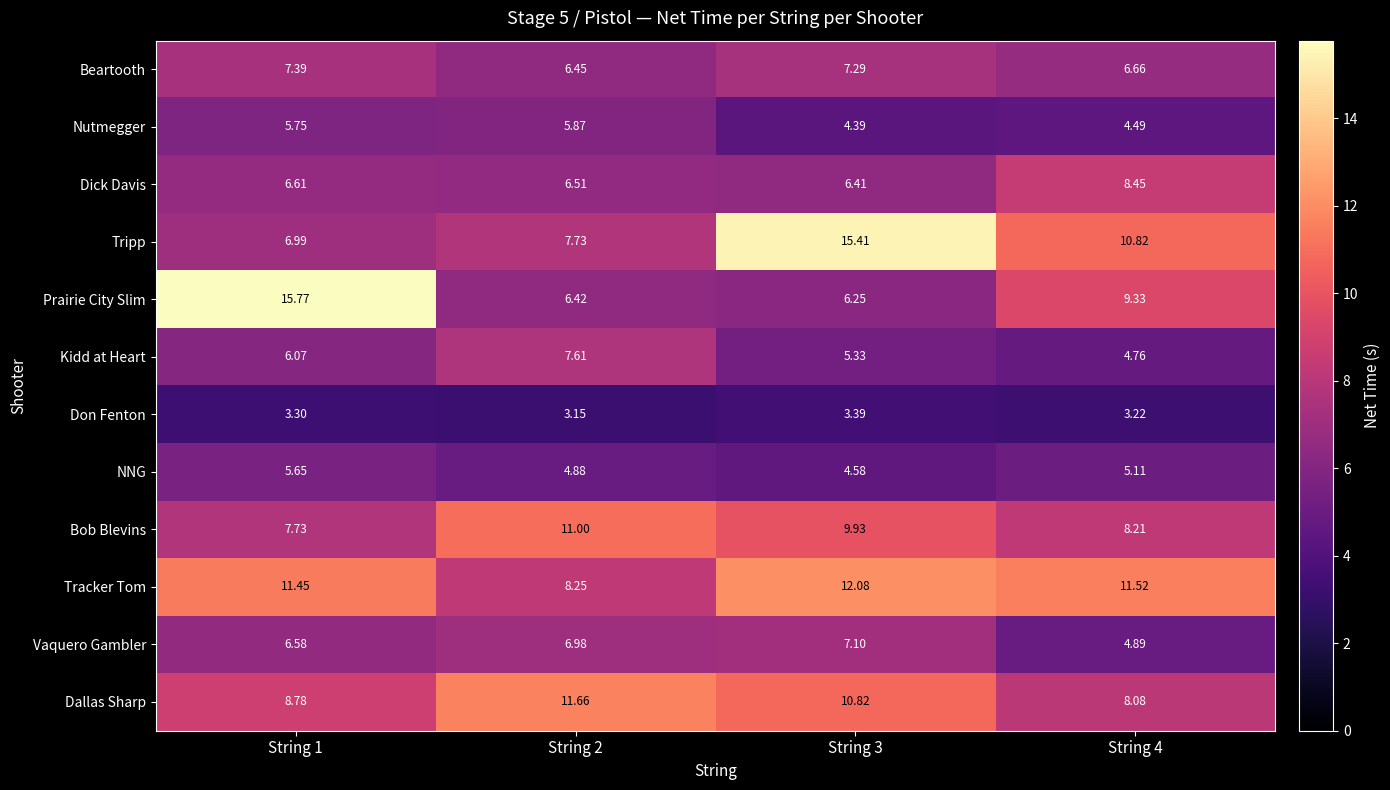

What is the greatest value displayed?

15.8